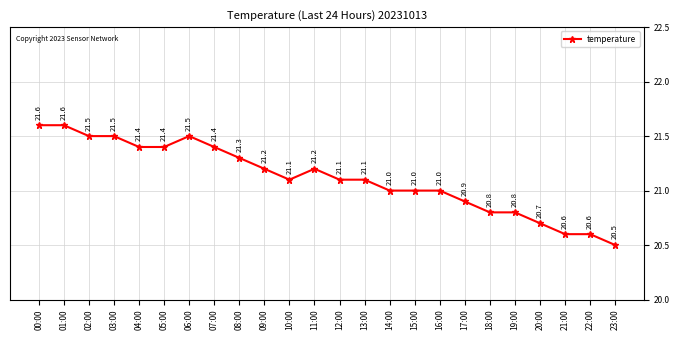

What is the average value?

21.1